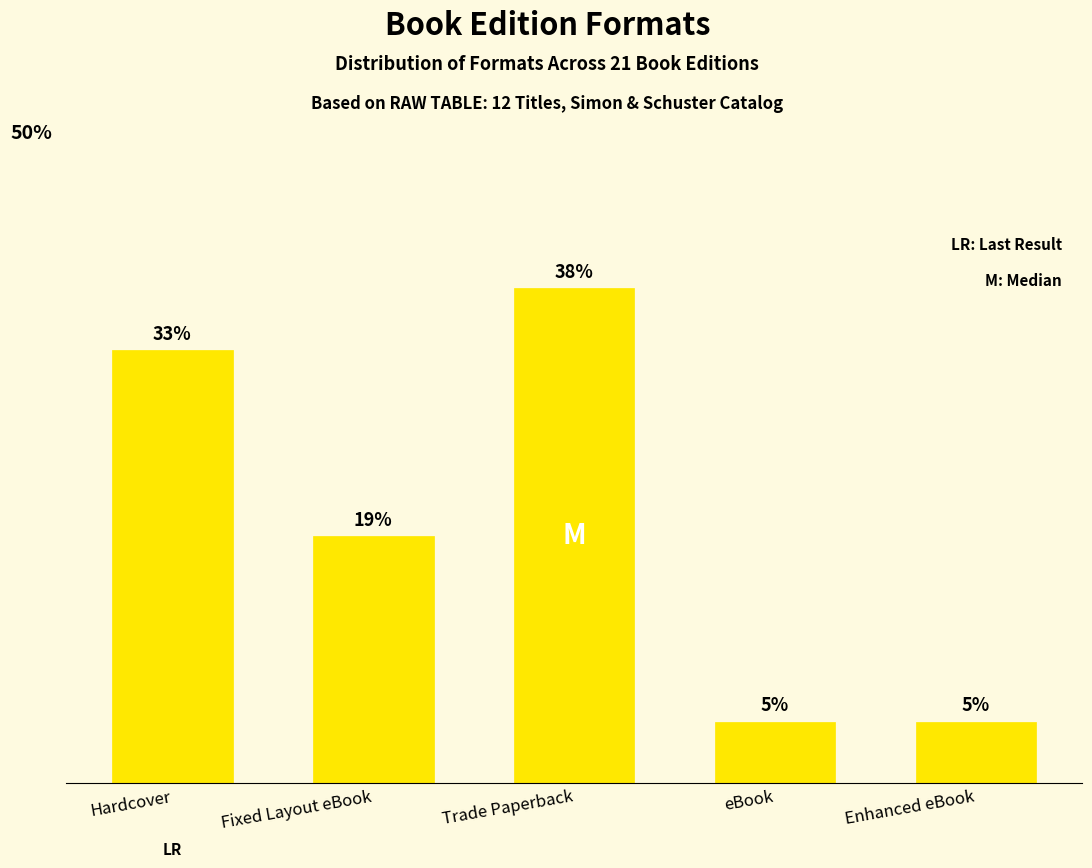

What is the sum of all values?

100.0